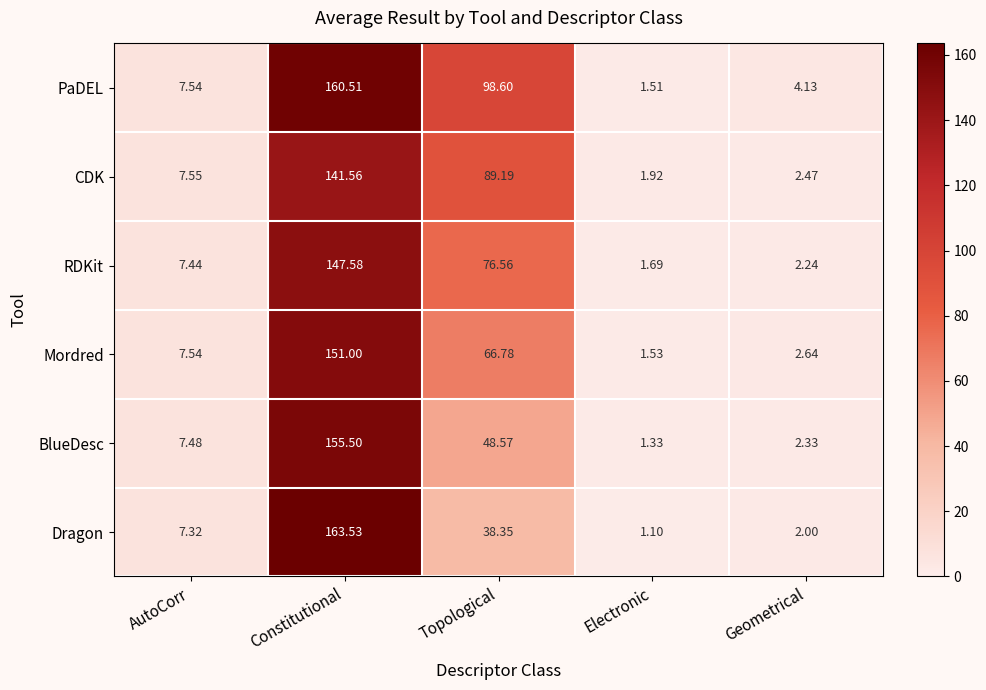

Rank the series by their maximum value, from lowest to highest.

CDK, RDKit, Mordred, BlueDesc, PaDEL, Dragon